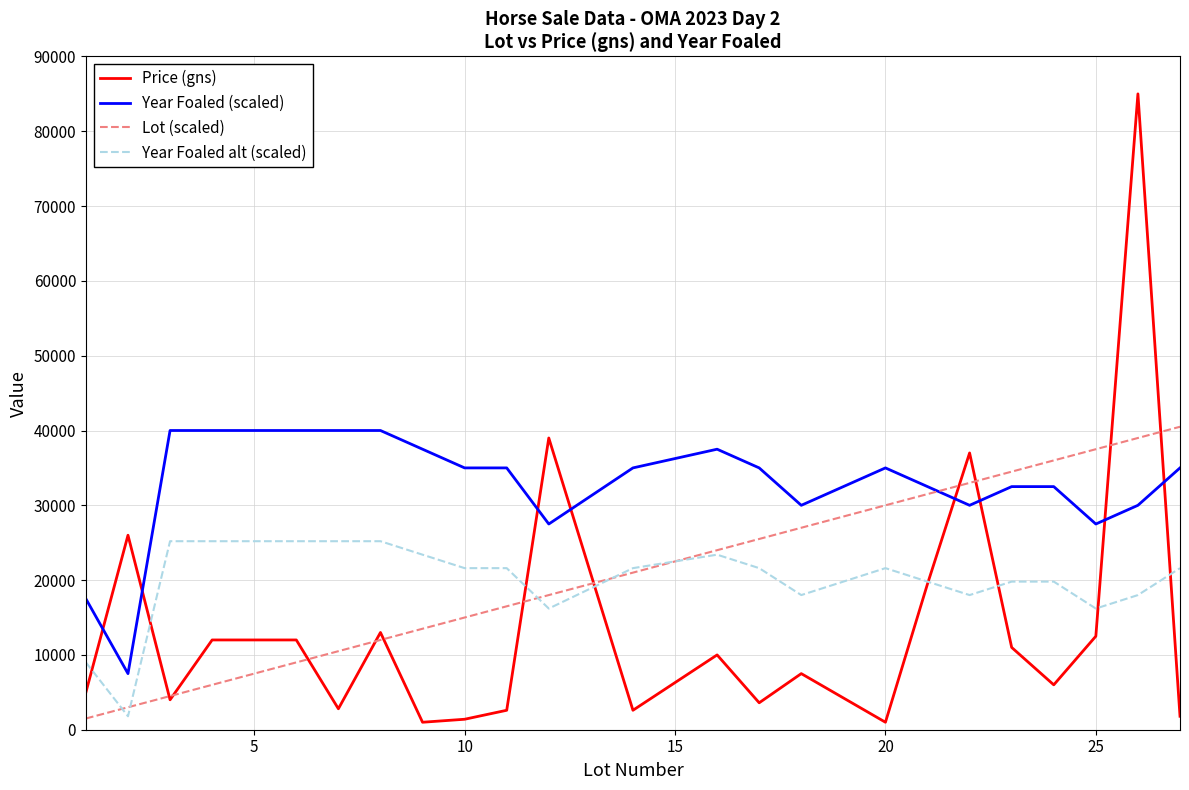

Which series ends up on top after the final intersection of Price (gns) and Lot (scaled)?

Lot (scaled)